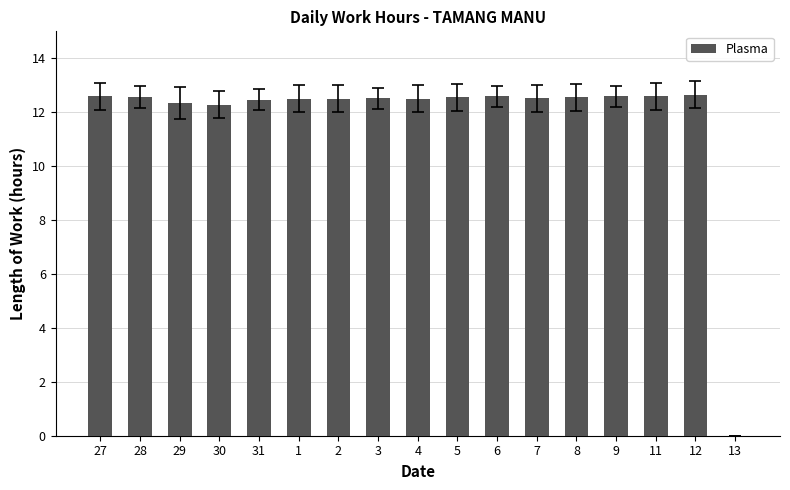

Which has a higher value, 3 or 30?

3